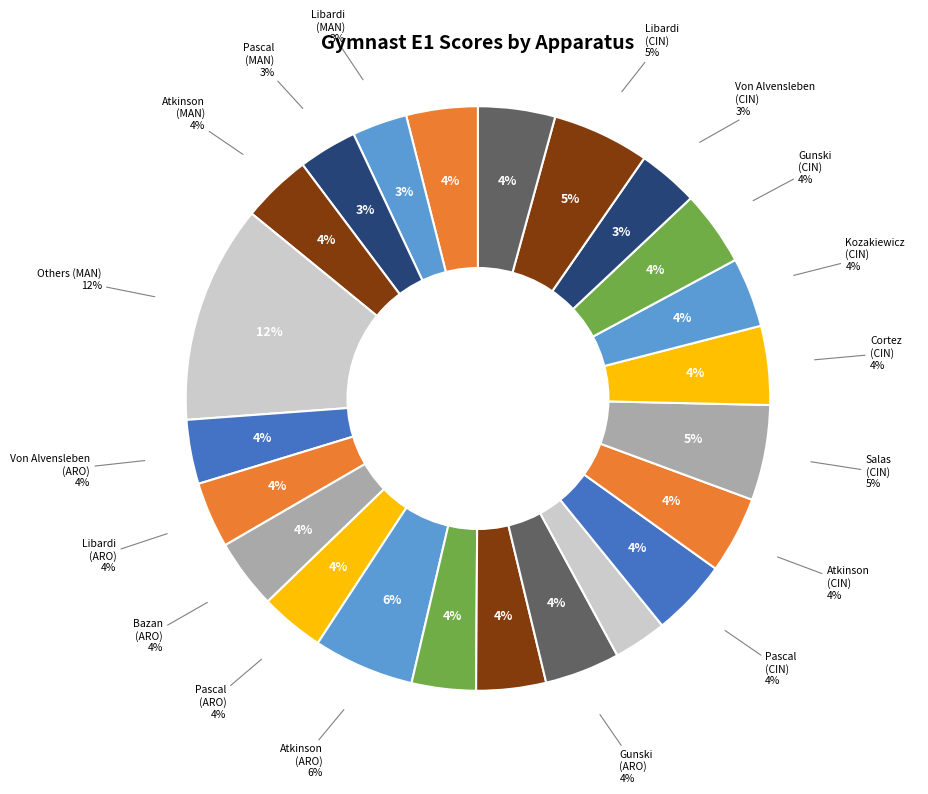

To the nearest percent, what portion does Cortez (CINTA) represent?

4%